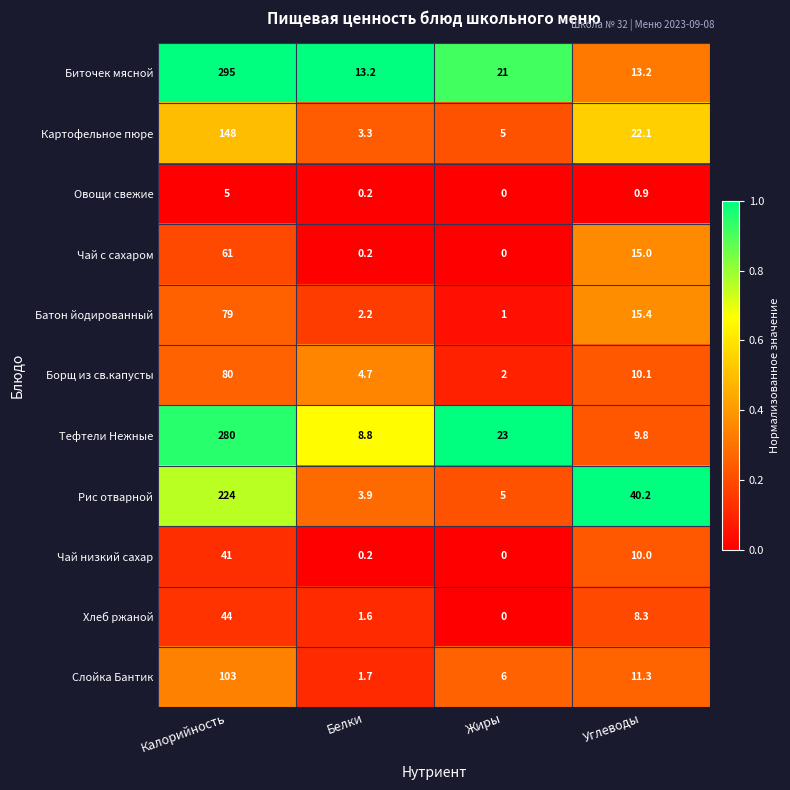

At which category is the sum across all series the highest?

Калорийность